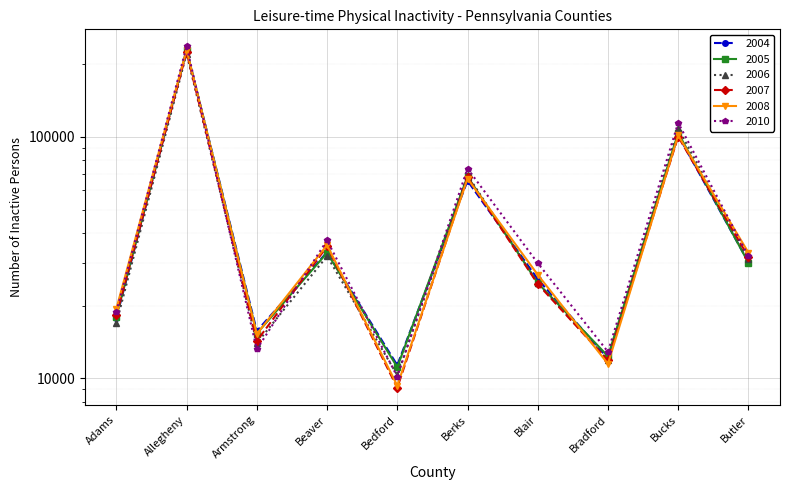

Reading right to left, transcribe all the data shown in this chart.

2004: 30280	101600	12110	25770	65800	11340	33320	15710	228700	17800
2005: 30130	103900	12360	24850	68600	11130	33110	15340	229000	18040
2006: 31070	108600	11900	24850	69470	10320	32080	14000	221400	16960
2007: 31810	100300	11870	24600	68020	9145	35190	14300	224500	18250
2008: 33190	101500	11490	26870	67140	9337	35640	15270	229400	19450
2010: 32089	114354	12890	30029	73951	10170	37306	13196	236957	18918